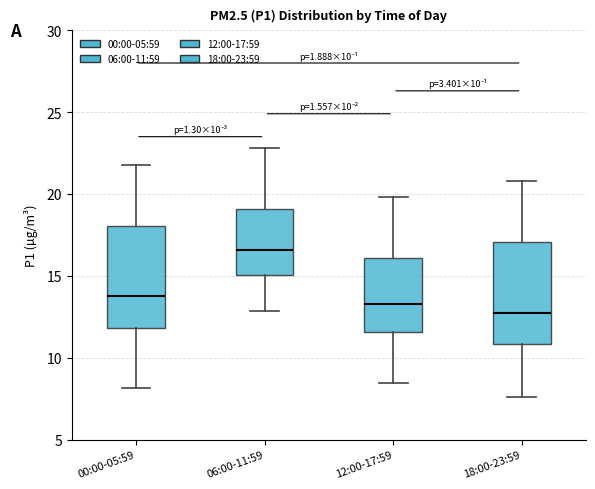

Which box's median line is the highest?

06:00-11:59